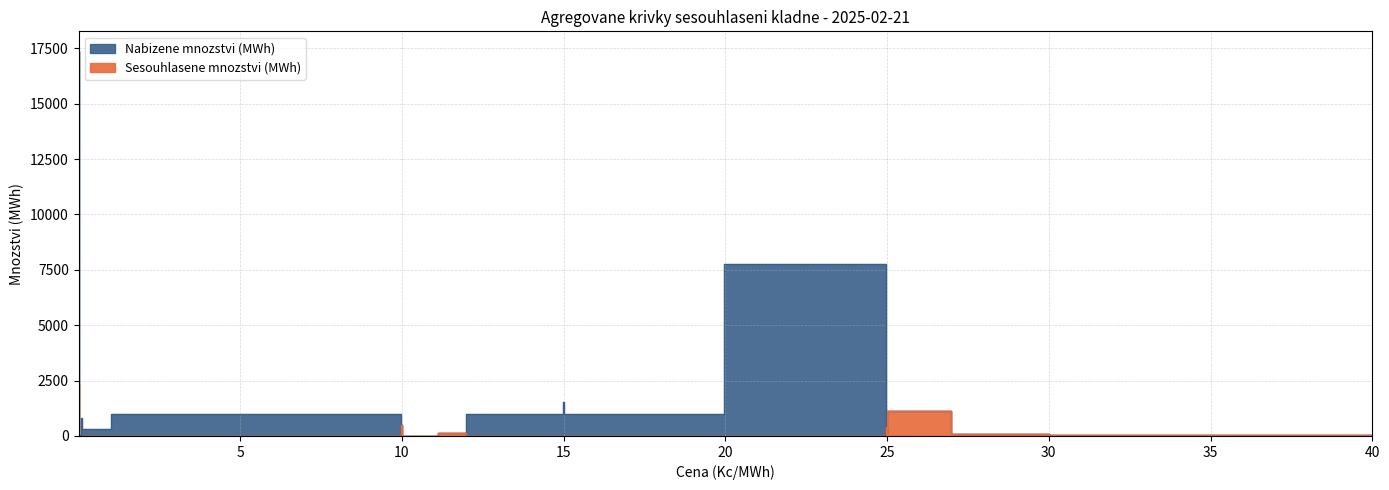

Rank the series by their maximum value, from highest to lowest.

Nabizene mnozstvi (MWh), Sesouhlasene mnozstvi (MWh)